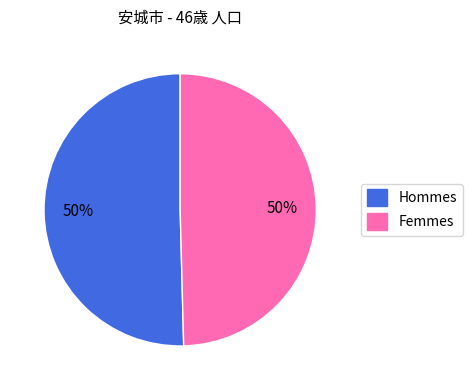

To the nearest percent, what is the average slice percentage?

50%